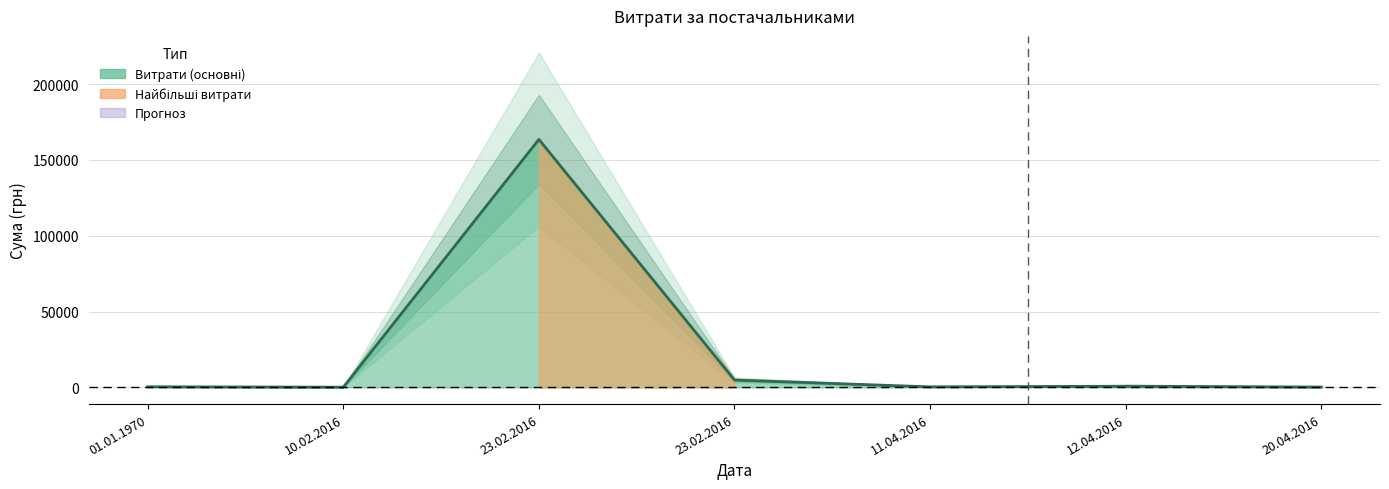

What is the average value?

24300.0